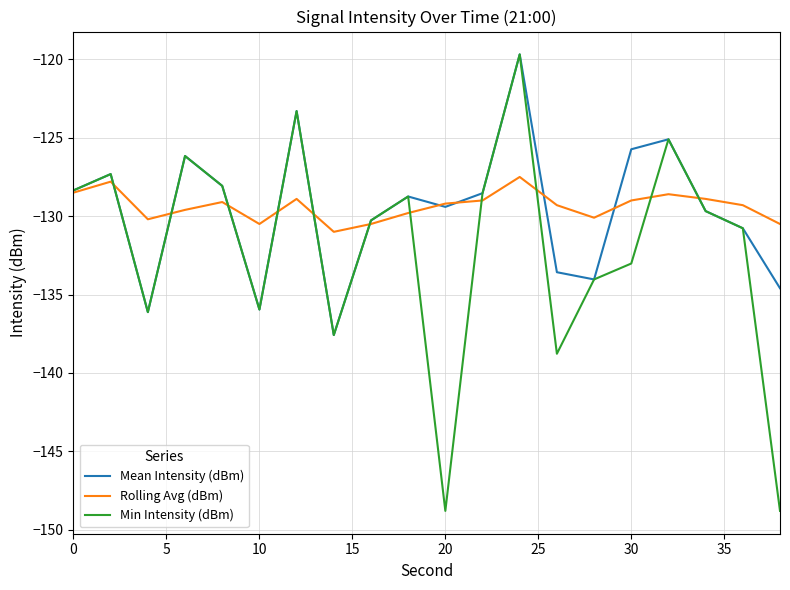

What is the minimum value for Min Intensity (dBm)?

-148.8